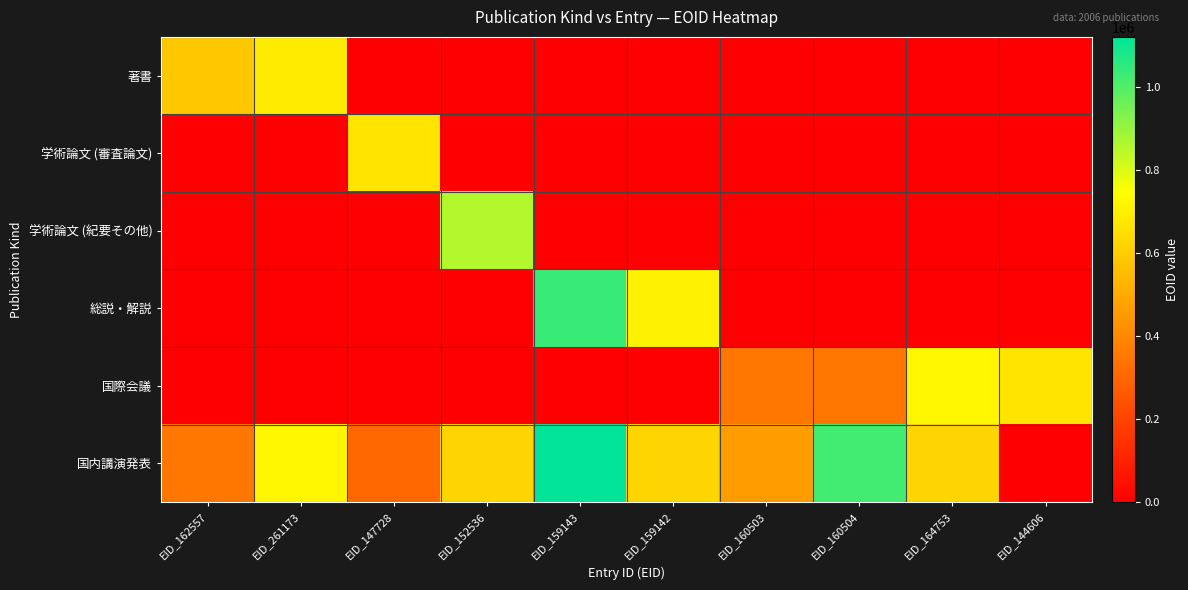

Rank the series at EID_152536 from lowest to highest value.

著書, 学術論文 (審査論文), 総説・解説, 国際会議, 国内講演発表, 学術論文 (紀要その他)